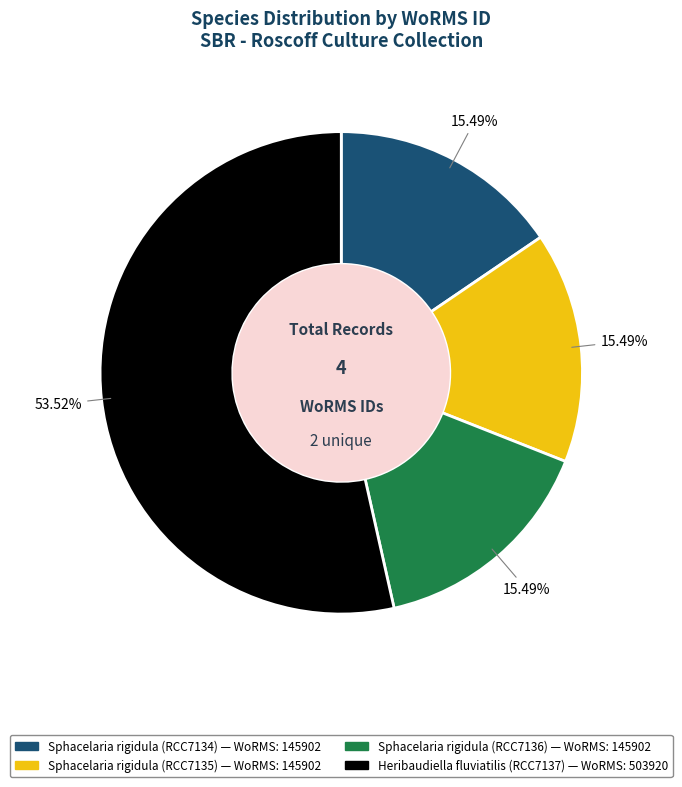

To the nearest percent, what is the average slice percentage?

25%